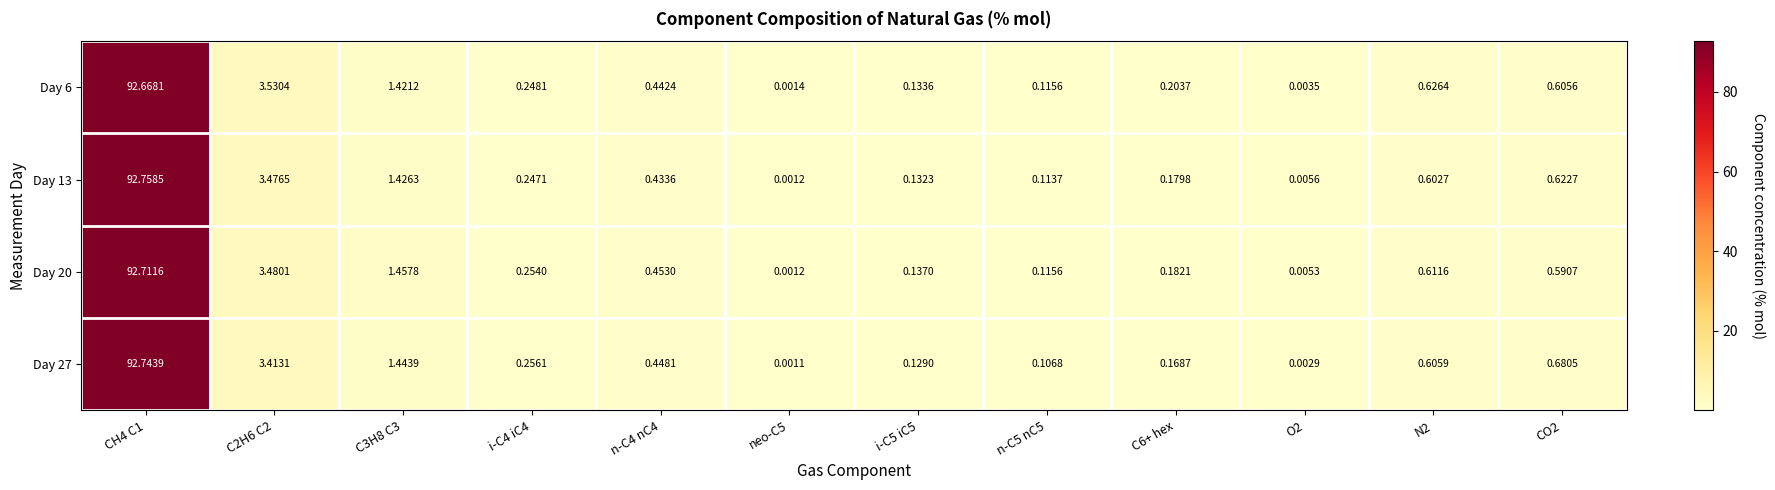

Rank the series at i-C5 iC5 from lowest to highest value.

Day 27, Day 13, Day 6, Day 20